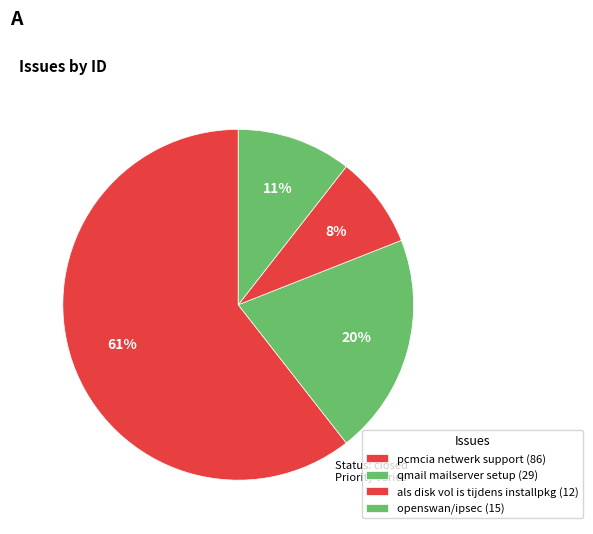

True or false: openswan/ipsec accounts for 11% of the total.

True